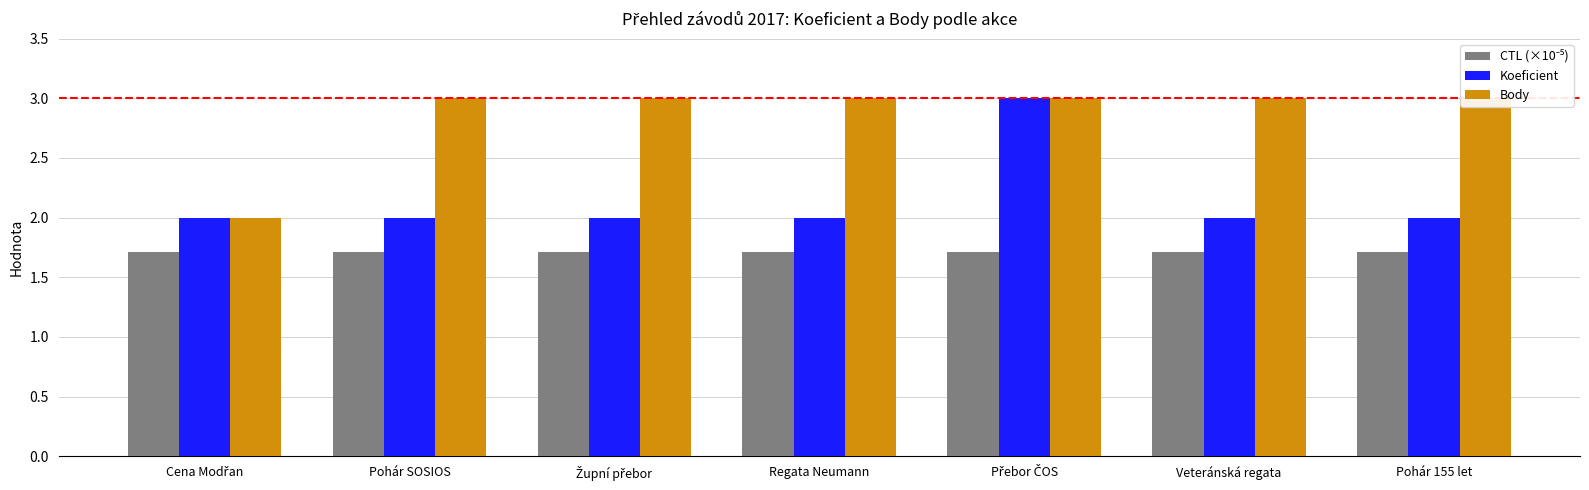

What is the approximate value of Koeficient at Župní přebor?

2.0